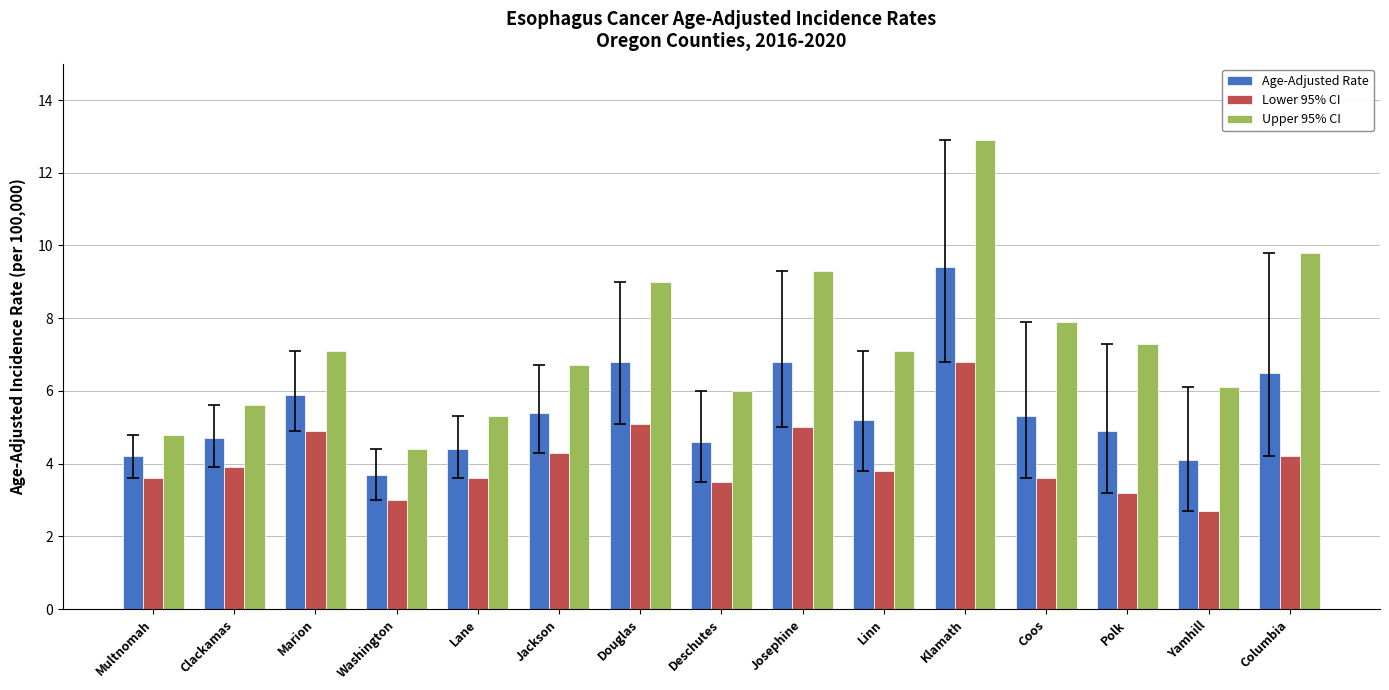

List the series in order of their peak value, lowest first.

Lower 95% CI, Age-Adjusted Rate, Upper 95% CI